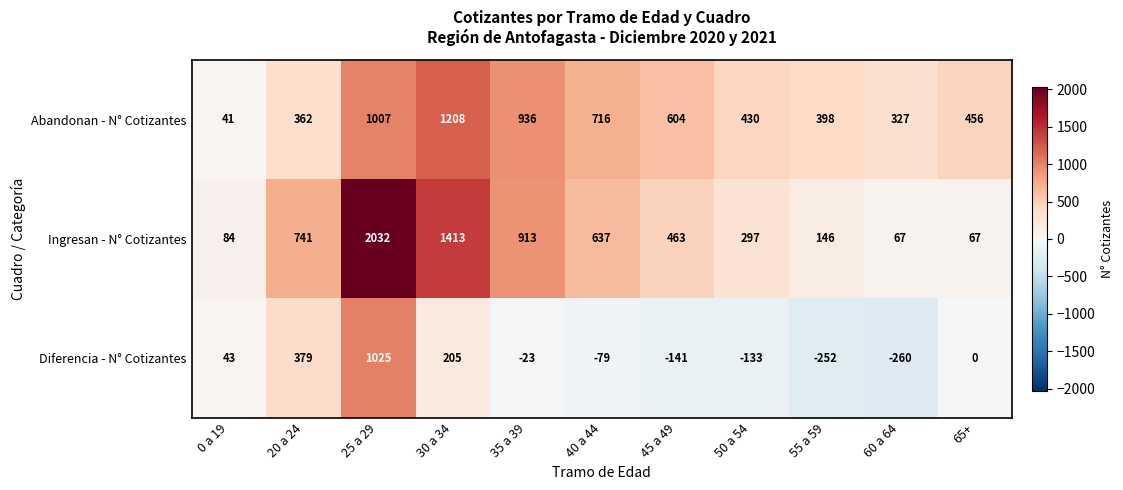

What is the maximum value shown in the chart?

2032